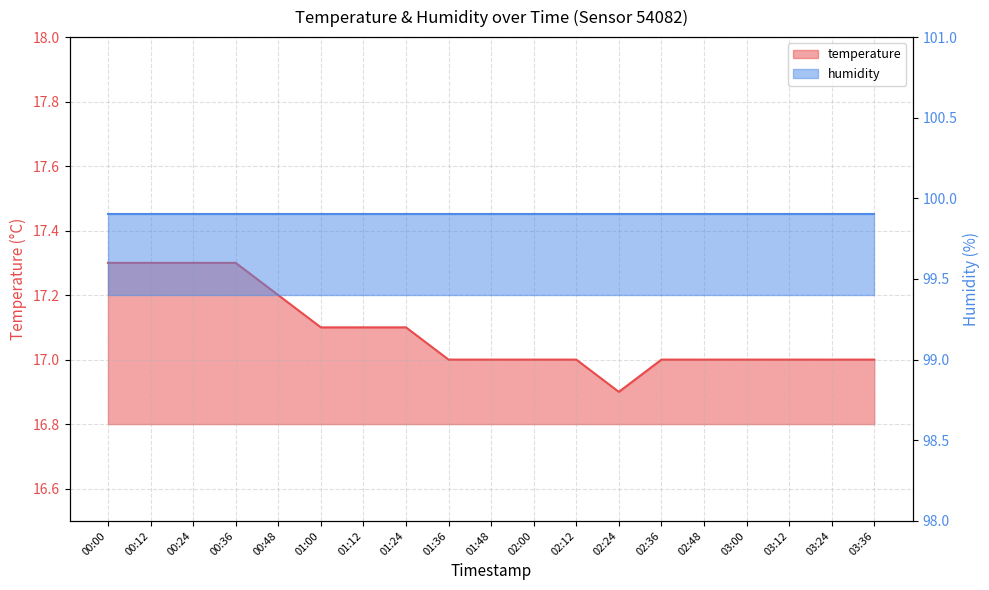

True or false: the data has more than 1 interior local peaks.

False